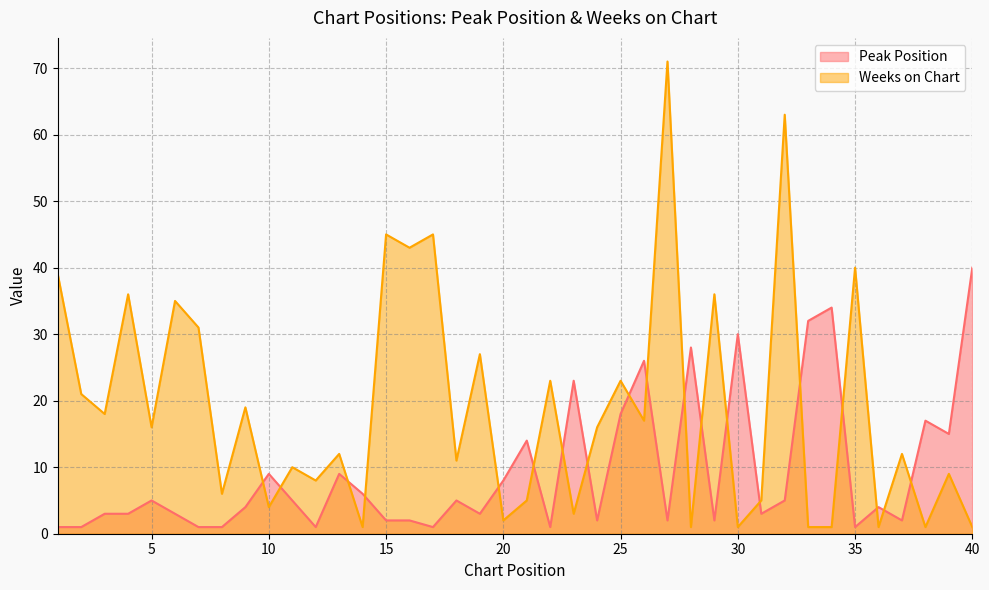

The Peak Position series shows 18 at 25. True or false?

True